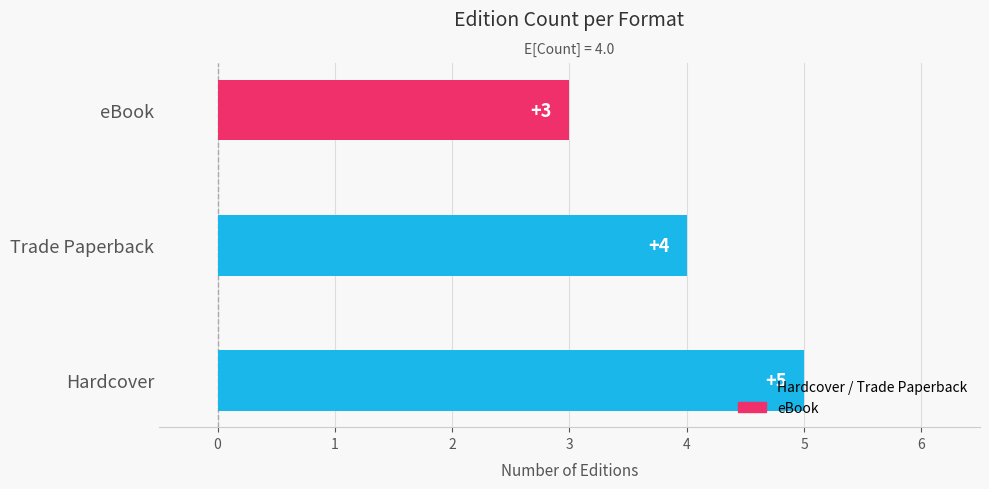

What is the difference between the maximum and minimum values?

2